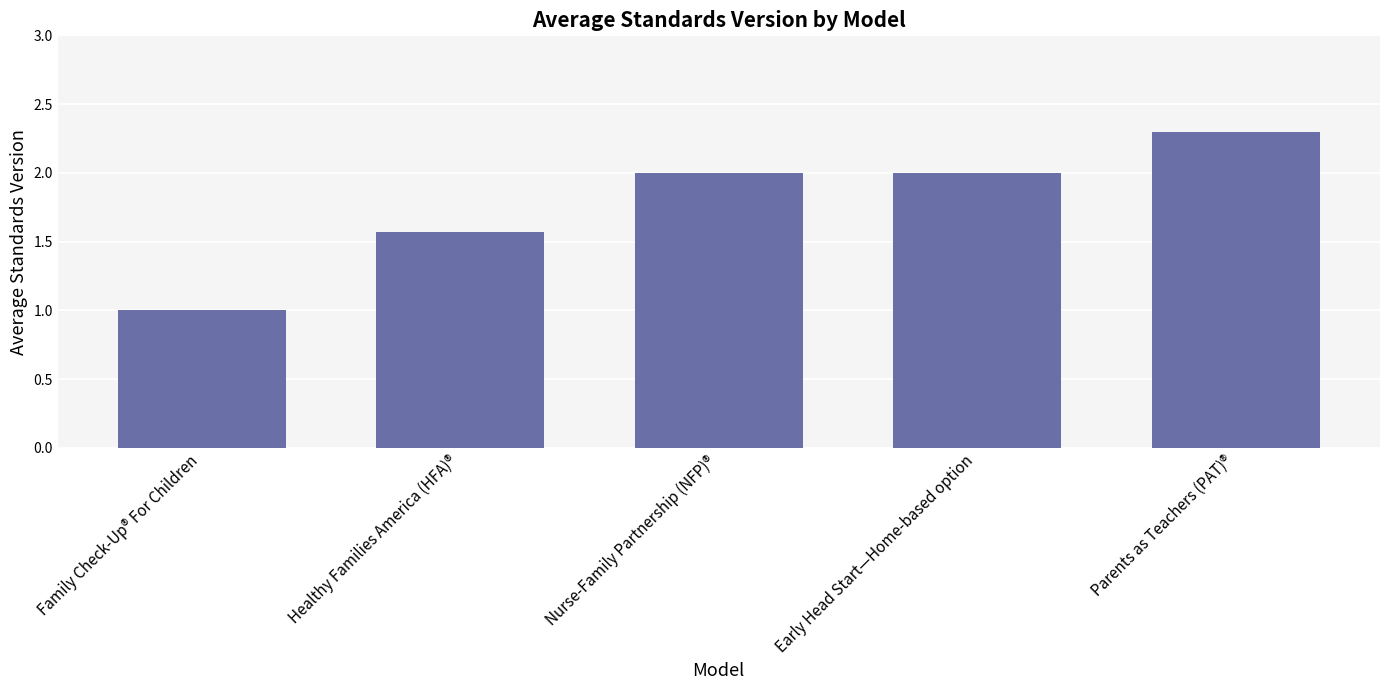

What is the average value?

1.8